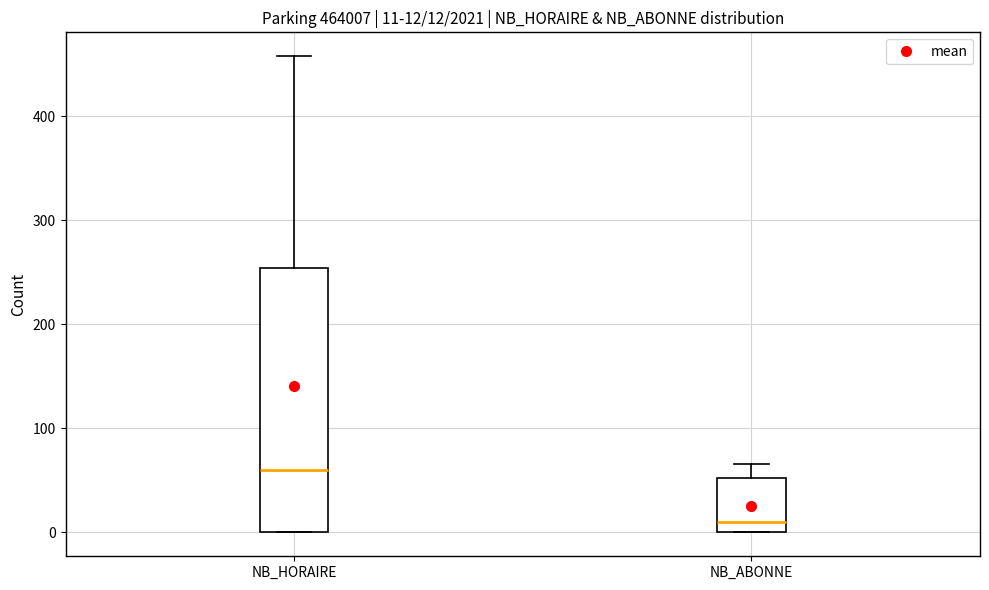

Comparing the boxes themselves (not the whiskers), which one is the tallest?

NB_HORAIRE